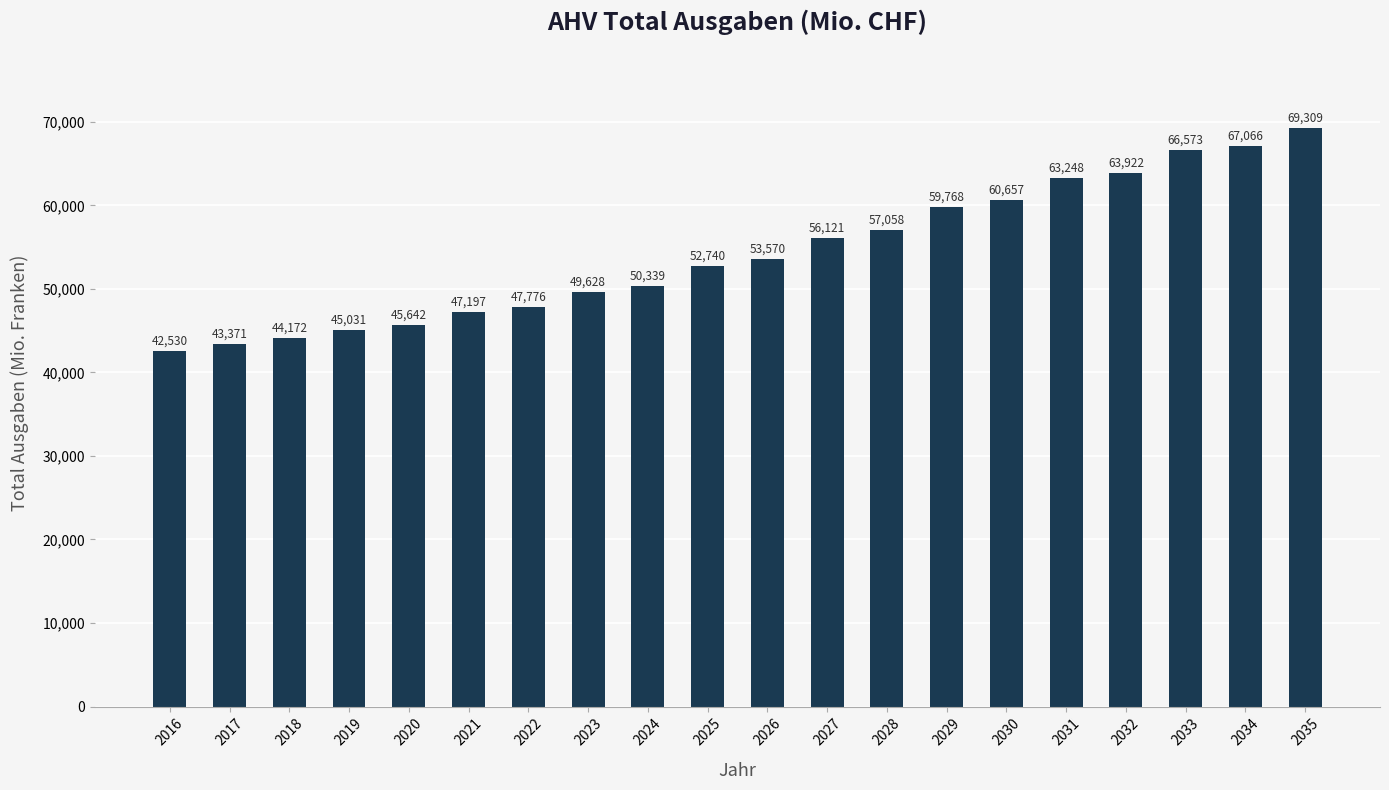

Reading left to right, what are all the values shown in this chart?

42530	43371	44172	45031	45642	47197	47776	49628	50339	52740	53570	56121	57058	59768	60657	63248	63922	66573	67066	69309